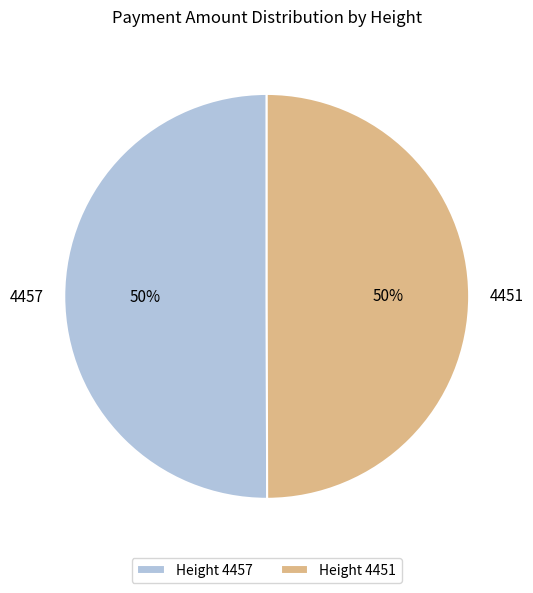

What is the ratio of the value at 4451 to the value at 4457?

1.0